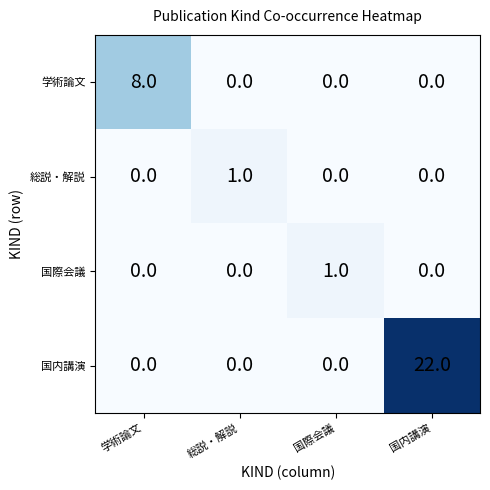

The value of 学術論文 at 国際会議 is 0. True or false?

True